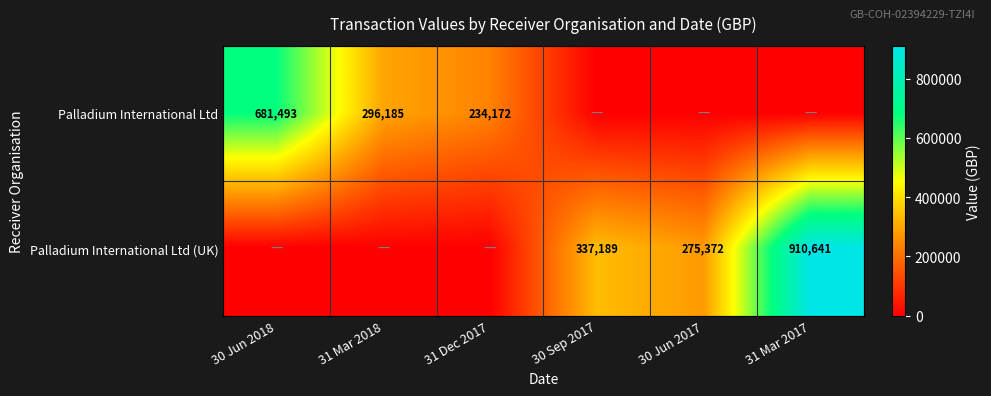

What is the difference between the Palladium International Ltd (UK) values at 31 Mar 2017 and 30 Sep 2017?

573452